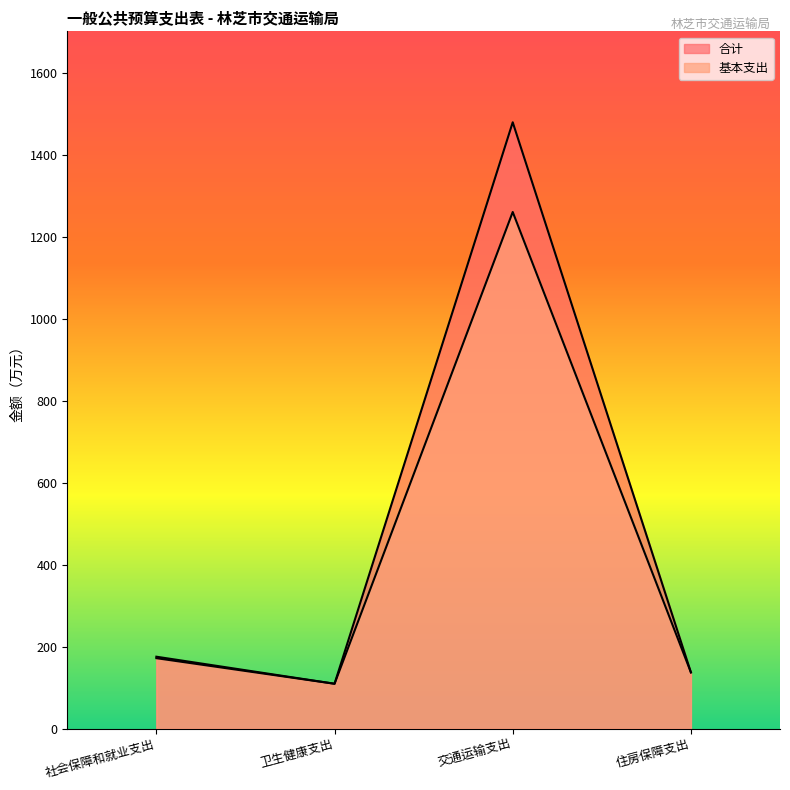

Reading left to right, list all the values displayed in this chart.

合计: 175.6	109.5	1480.4	137.2
基本支出: 172.0	109.5	1261.4	137.2